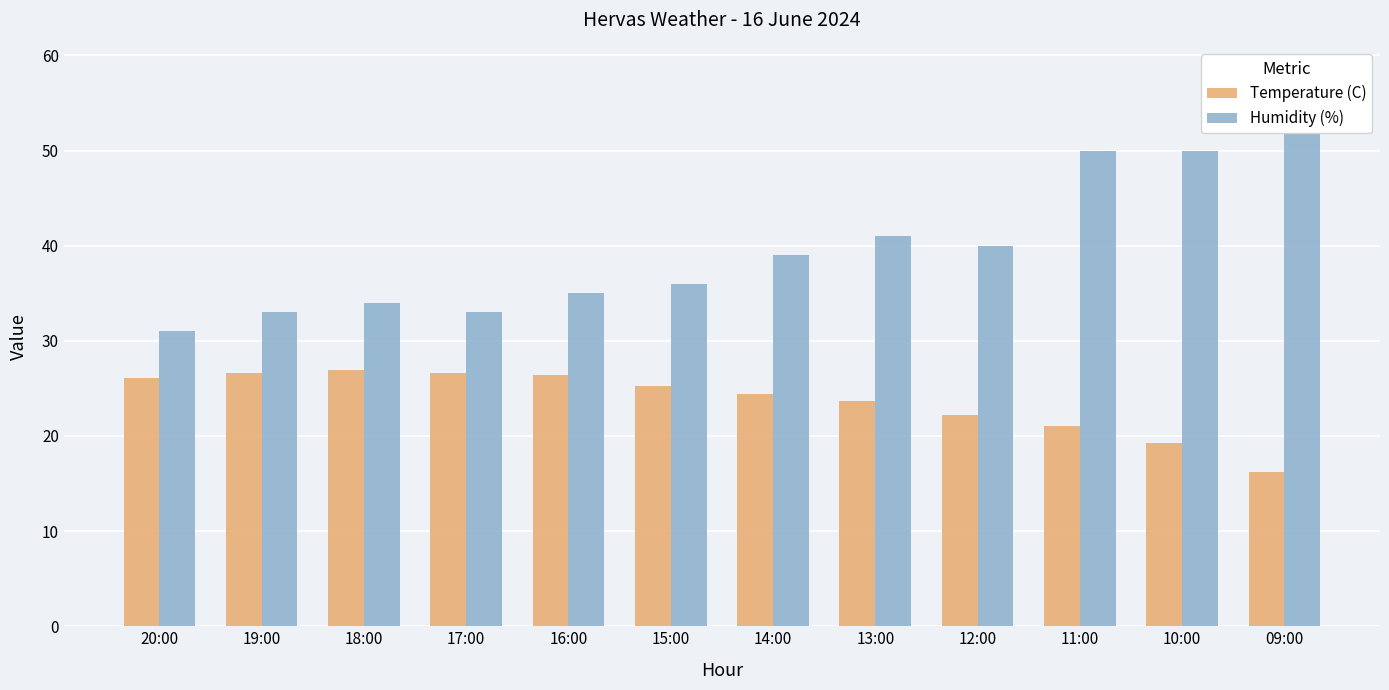

What is the sum of the Humidity (%) values at 09:00 and 13:00?

99.0